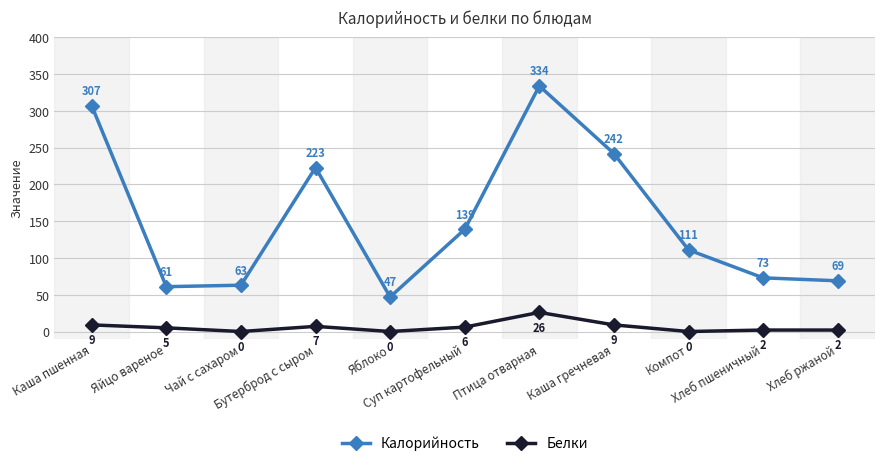

Read the Калорийность value at Чай с сахаром, to the nearest 5.

65